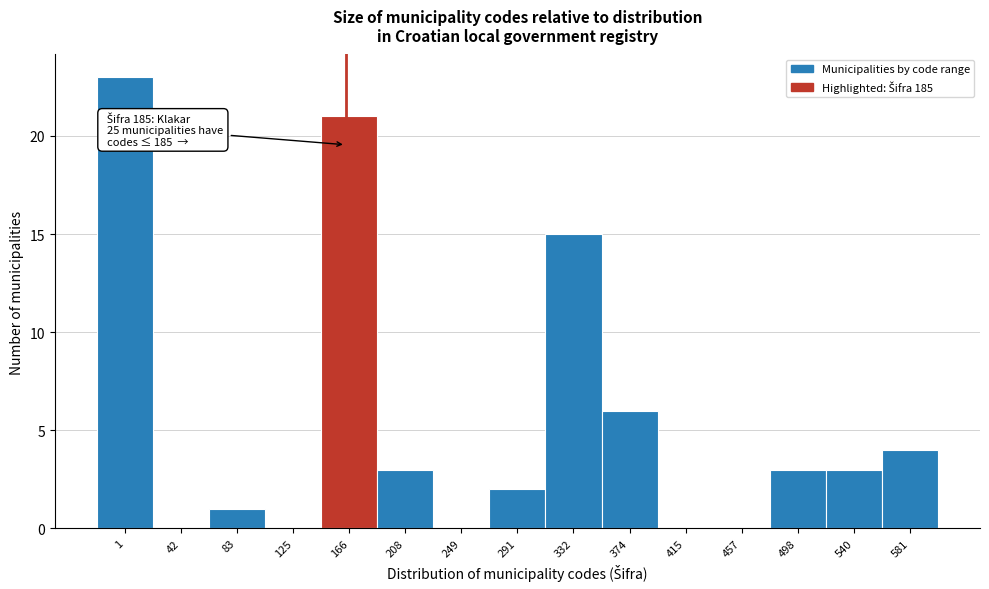

Reading left to right, extract all data points from this chart.

1=23	42=0	83=1	125=0	166=21	208=3	249=0	291=2	332=15	374=6	415=0	457=0	498=3	540=3	581=4